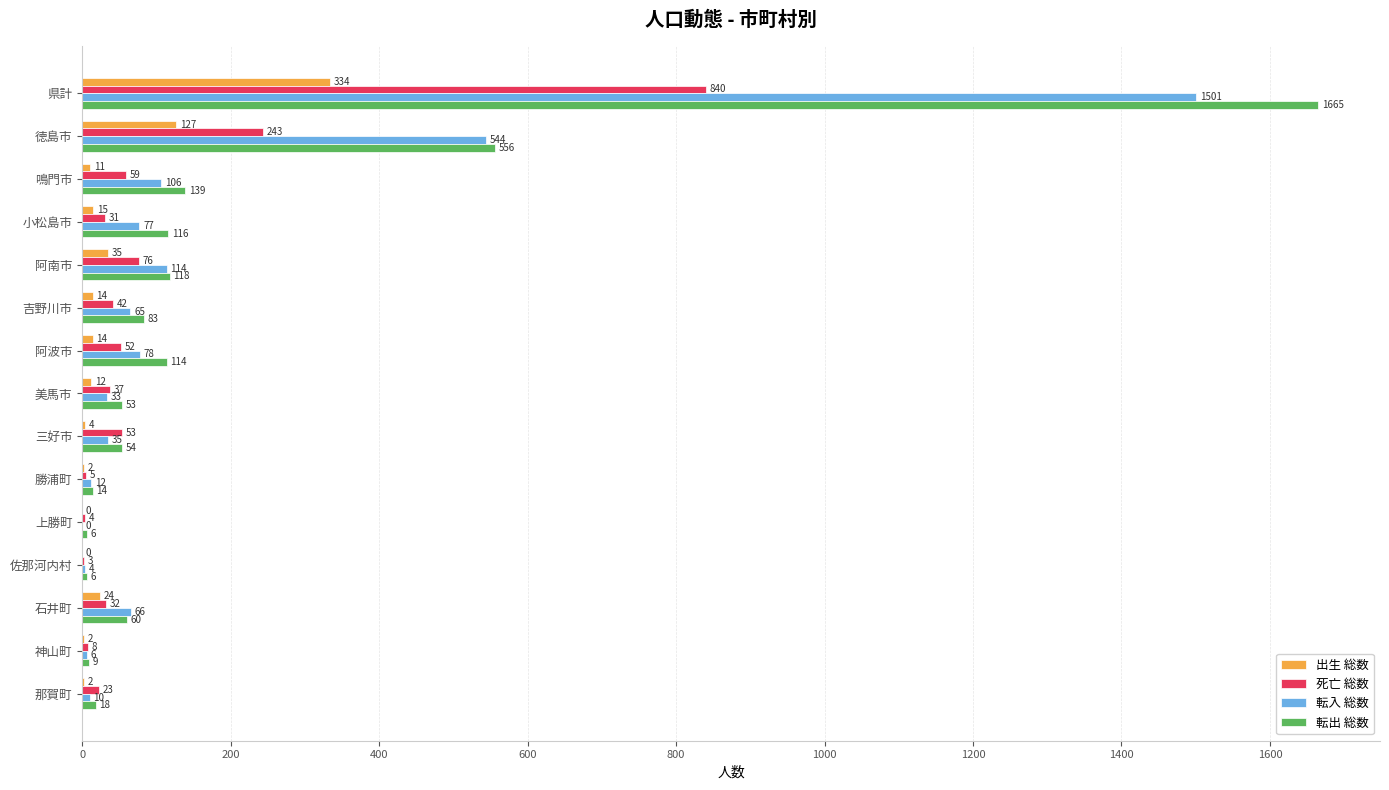

How many distinct data groups are displayed?

4